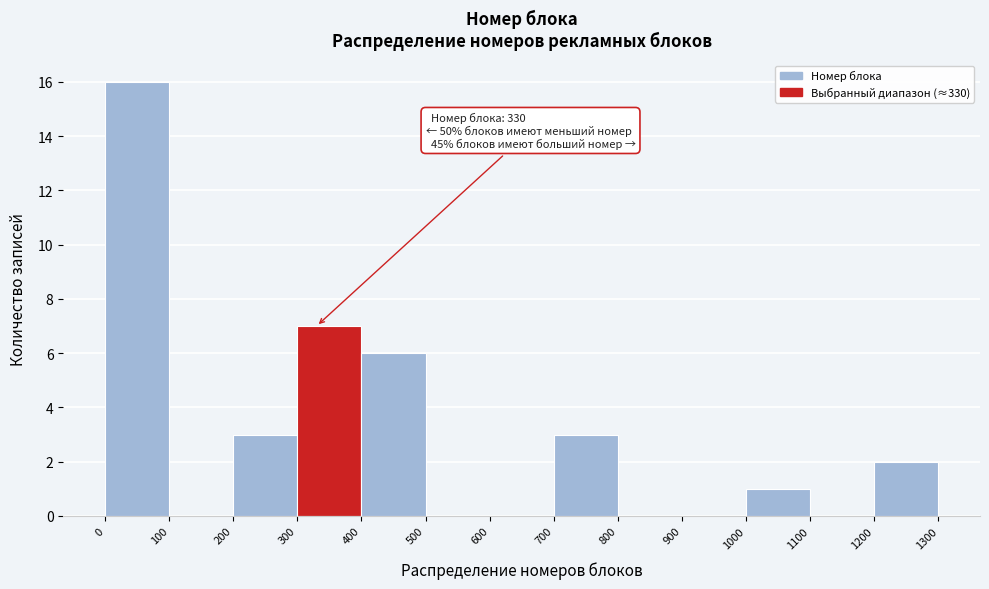

Which range on the x-axis has the tallest bar?

0 to 100